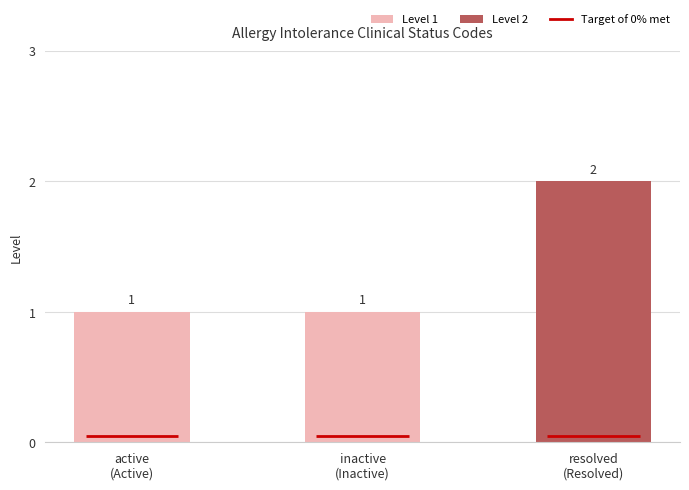

What position from the right is inactive
(Inactive)?

2